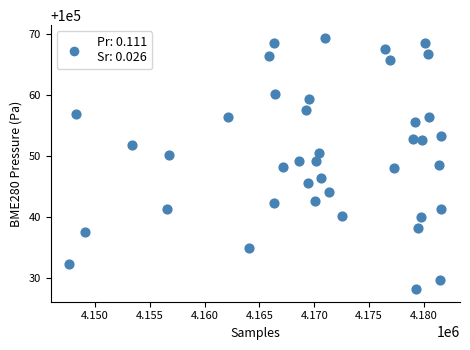

What is the range of Y values (max minus min)?

41.2